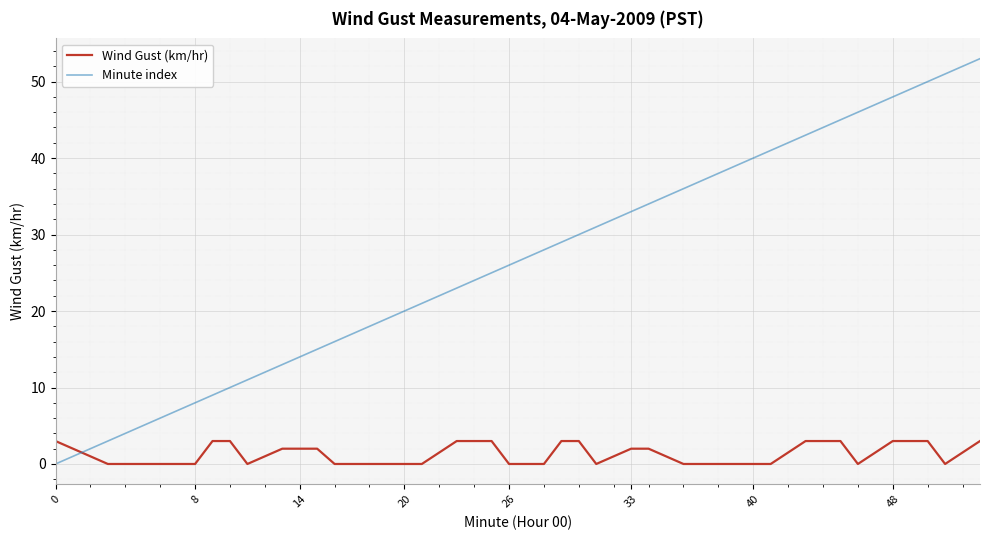

What is the greatest value displayed?

53